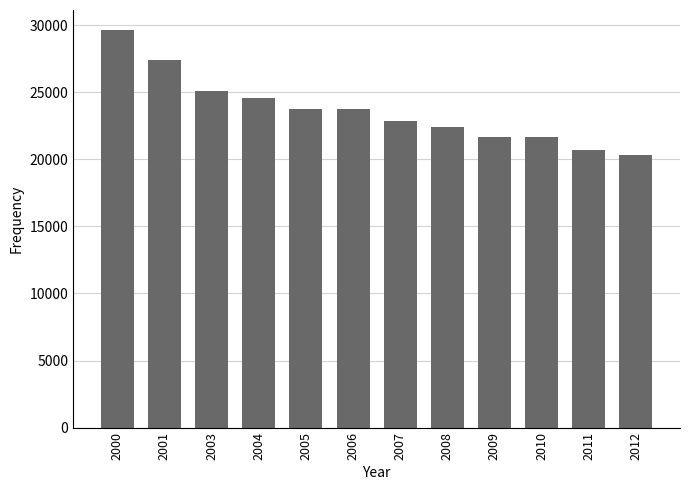

At which label does the data first exceed 23718?

2000